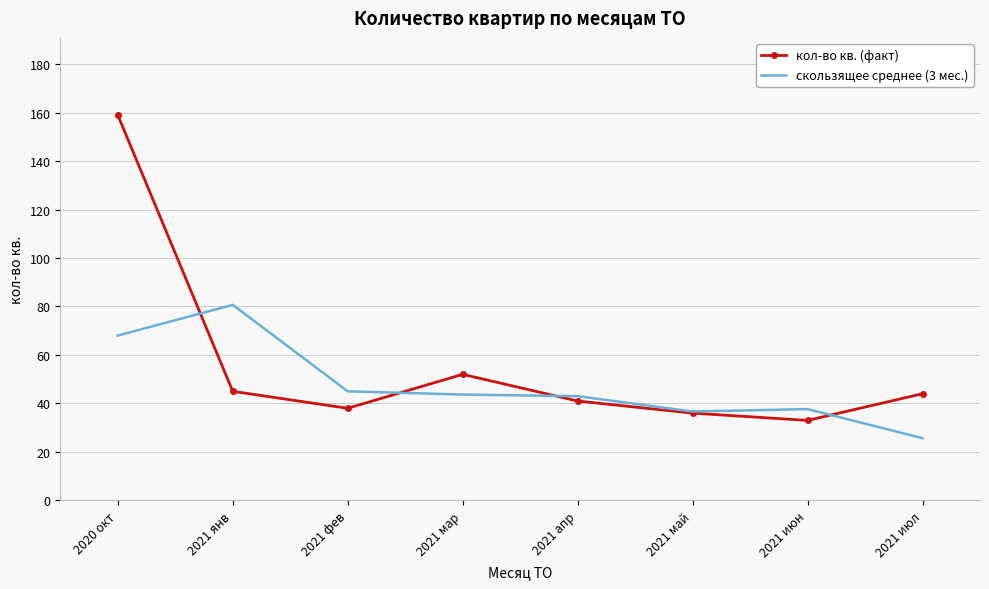

What position from the left is 2021 май?

6